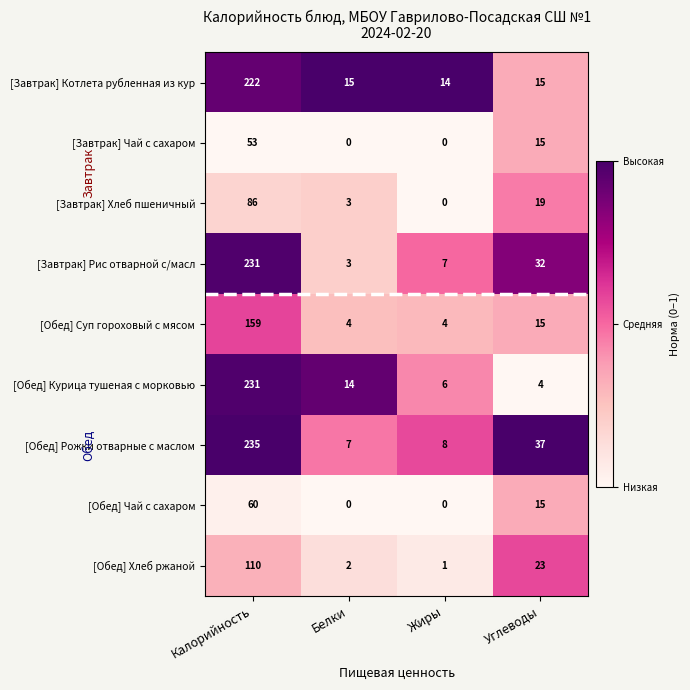

What is the greatest value displayed?

235